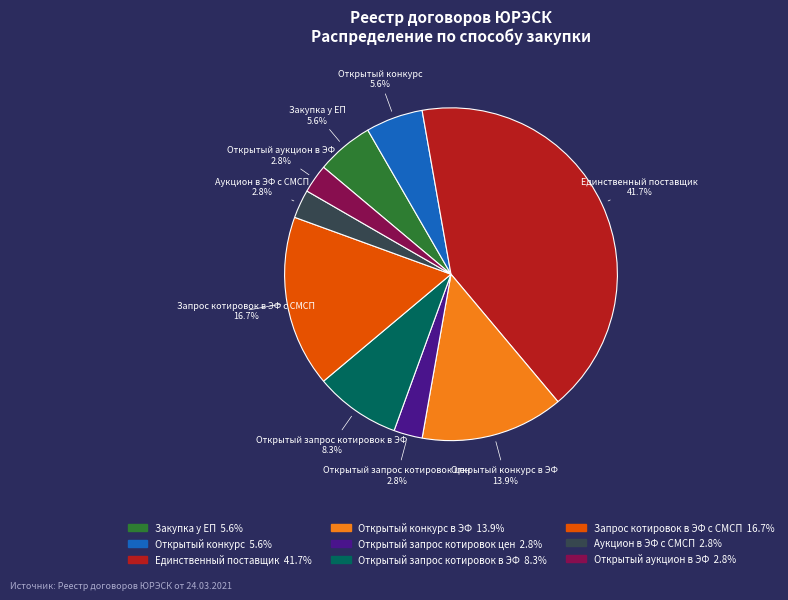

Is there any slice that represents more than half of the pie?

No